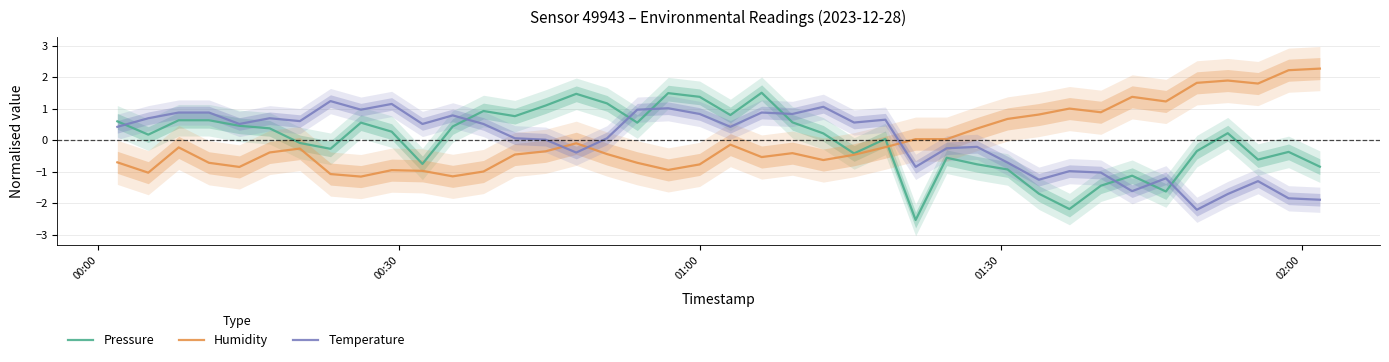

At how many categories does at least one series exceed 1?

17